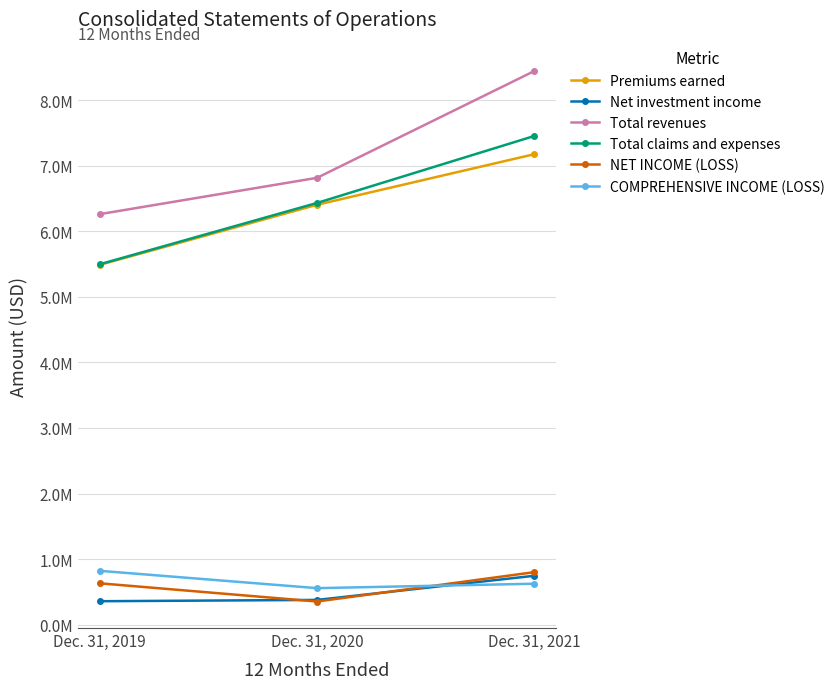

The Total revenues series shows 8448215 at Dec. 31, 2021. True or false?

True